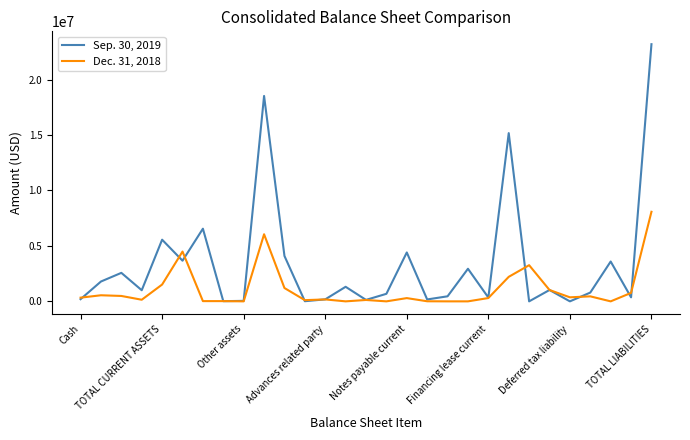

What is the maximum value shown in the chart?

23194425